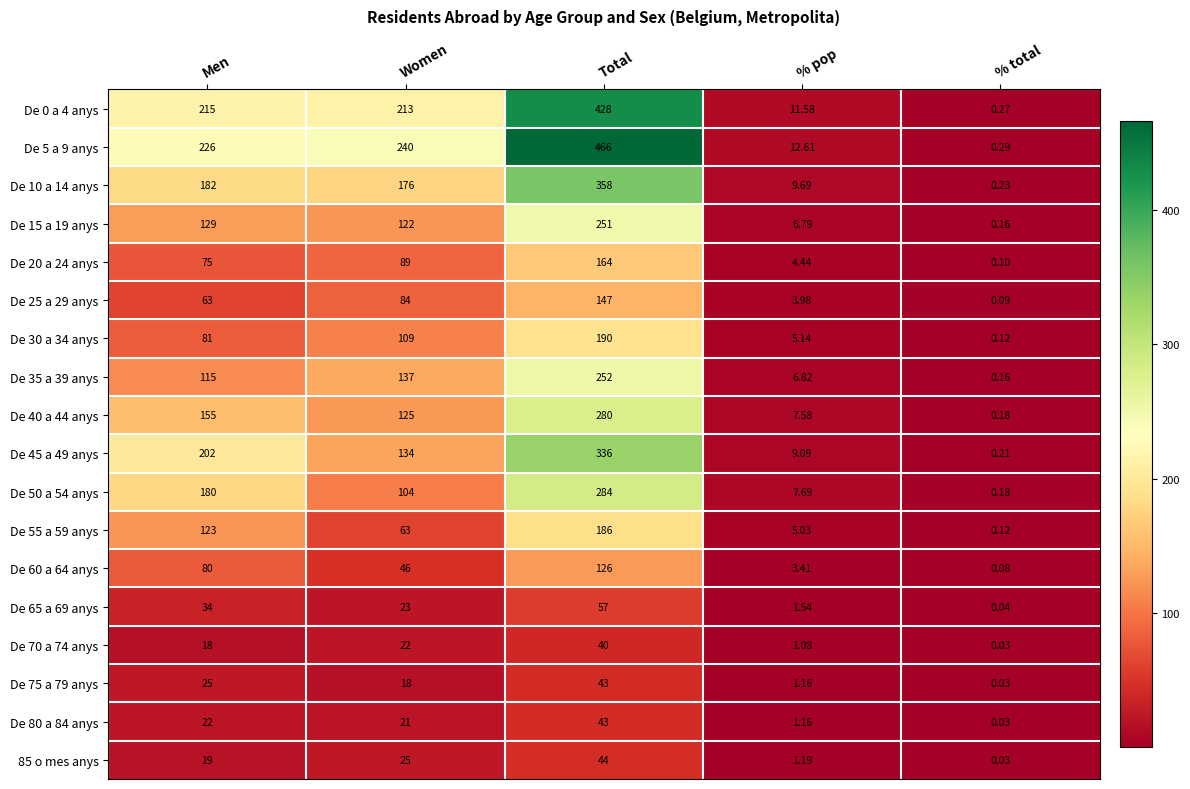

How many distinct data groups are displayed?

18